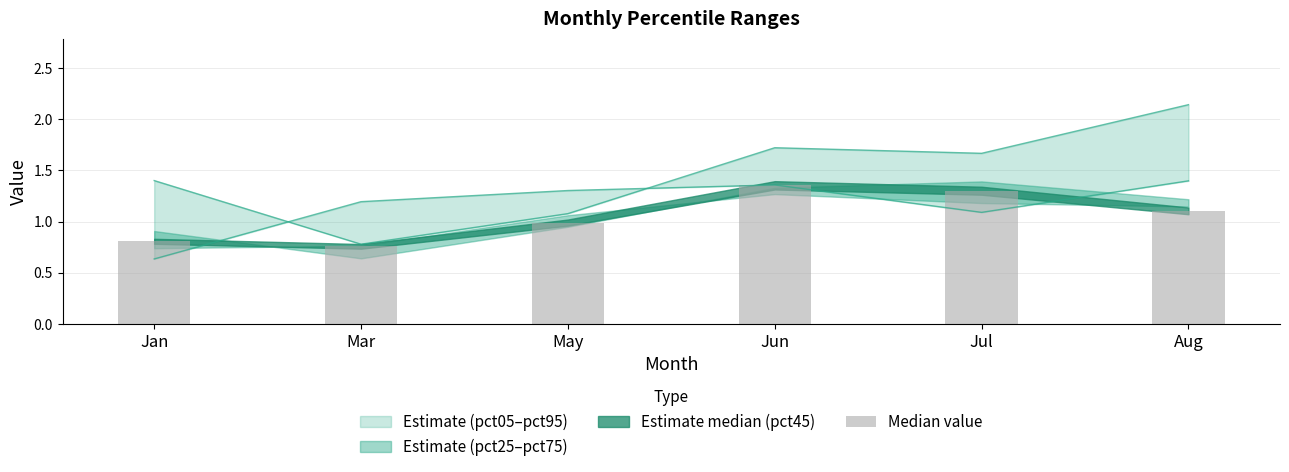

Reading right to left, what are all the values shown in this chart?

1.1	1.3	1.4	1.0	0.8	0.8